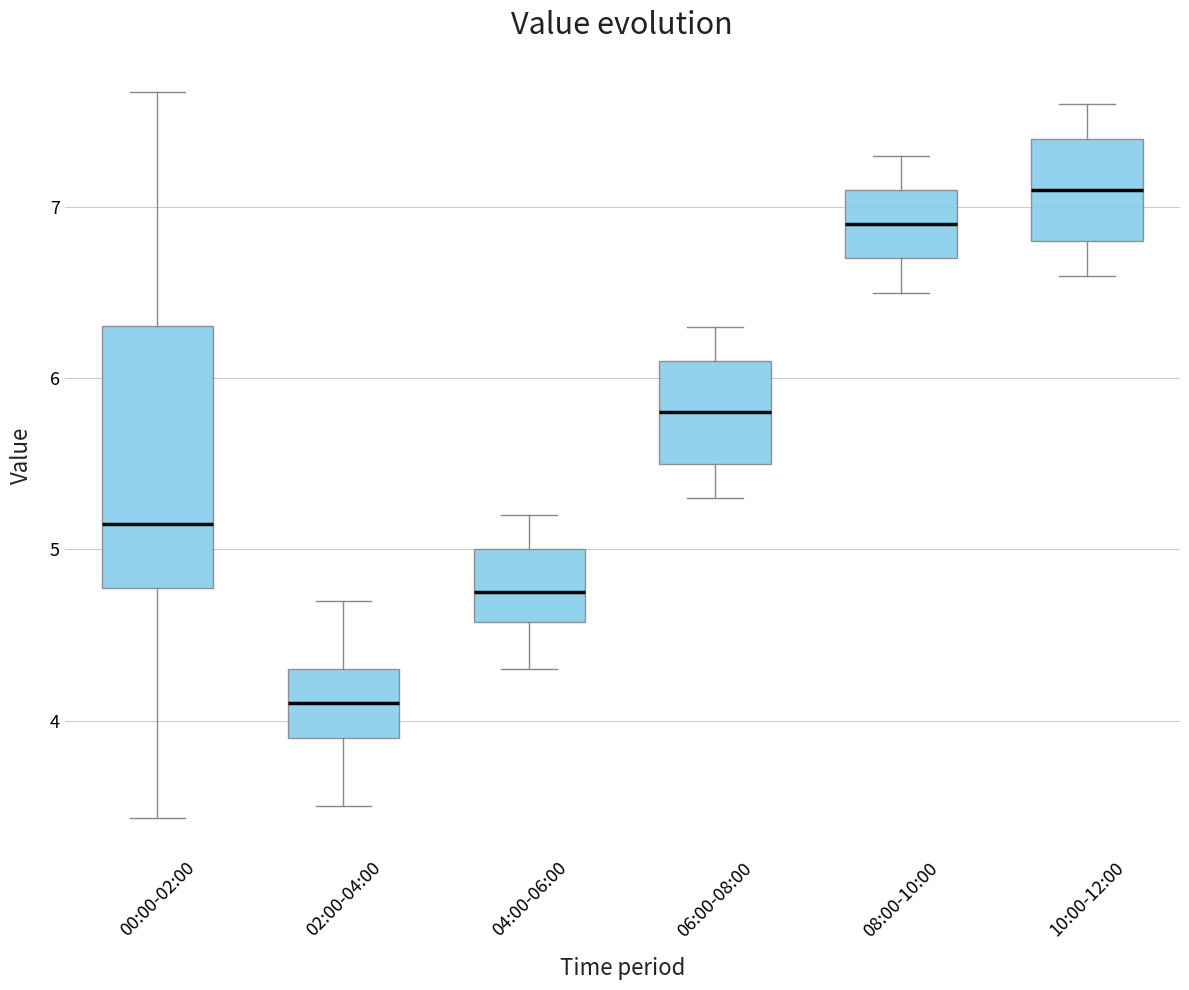

Comparing the boxes themselves (not the whiskers), which one is the tallest?

00:00-02:00